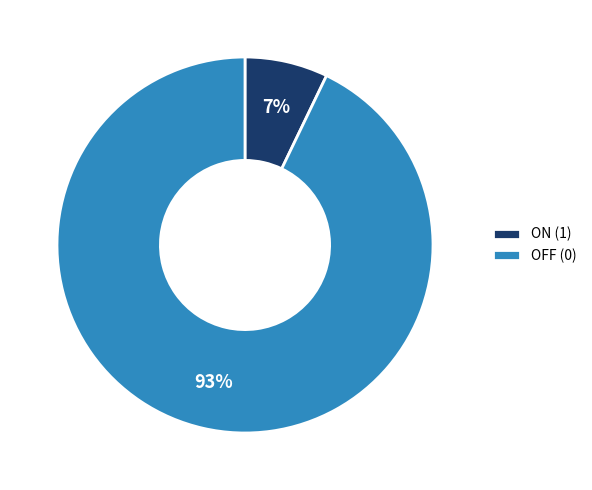

Is the sum of OFF (0) and ON (1) greater than half?

Yes